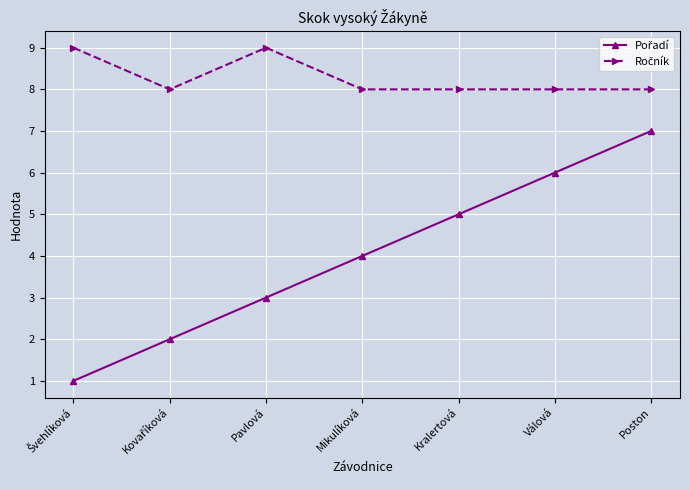

What is the label of the 2nd point from the right?

Válová